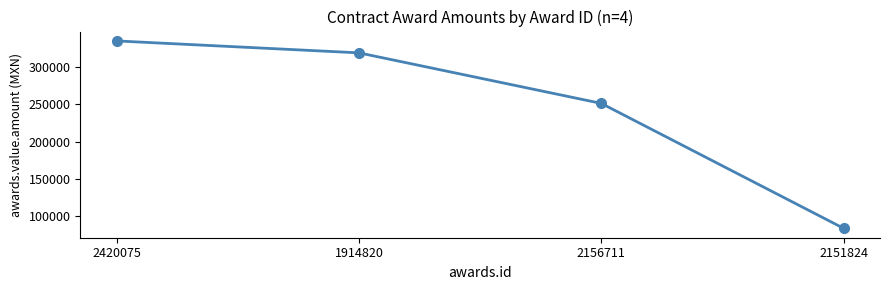

True or false: there are more than 0 points higher than both neighbors.

False